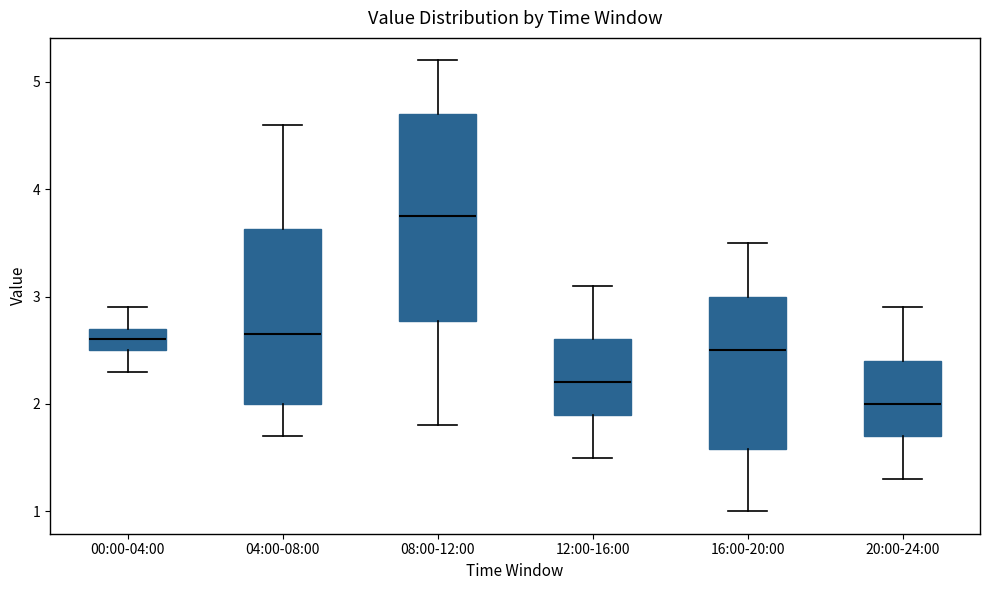

Which box has the lowest median line?

20:00-24:00